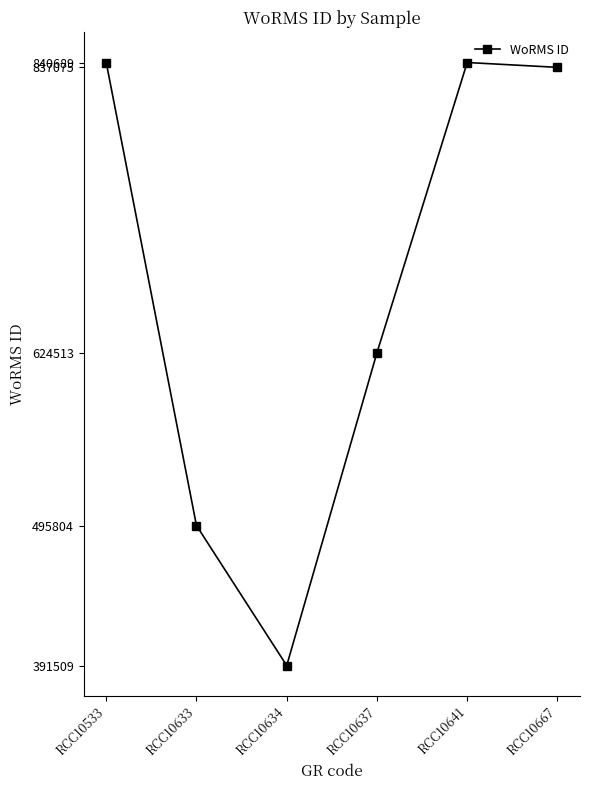

What is the change in value from RCC10533 to RCC10634?

-449180